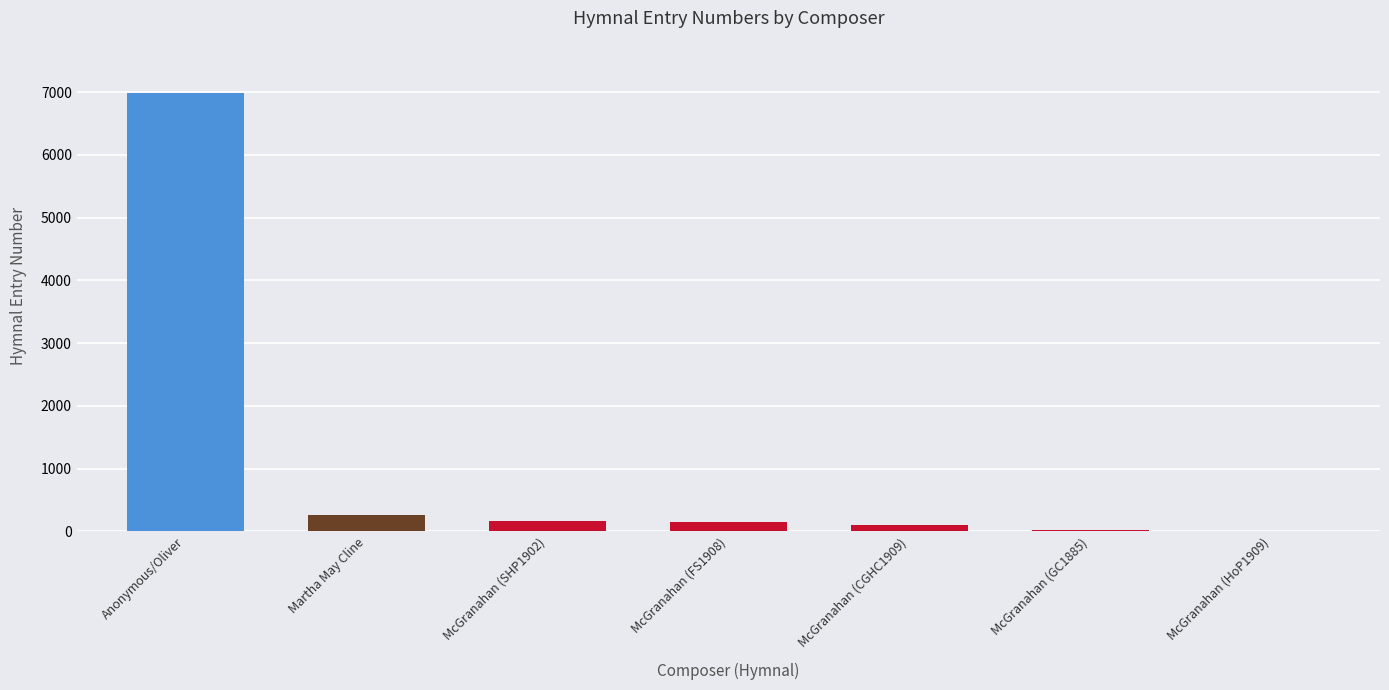

What is the sum of all values?

7678